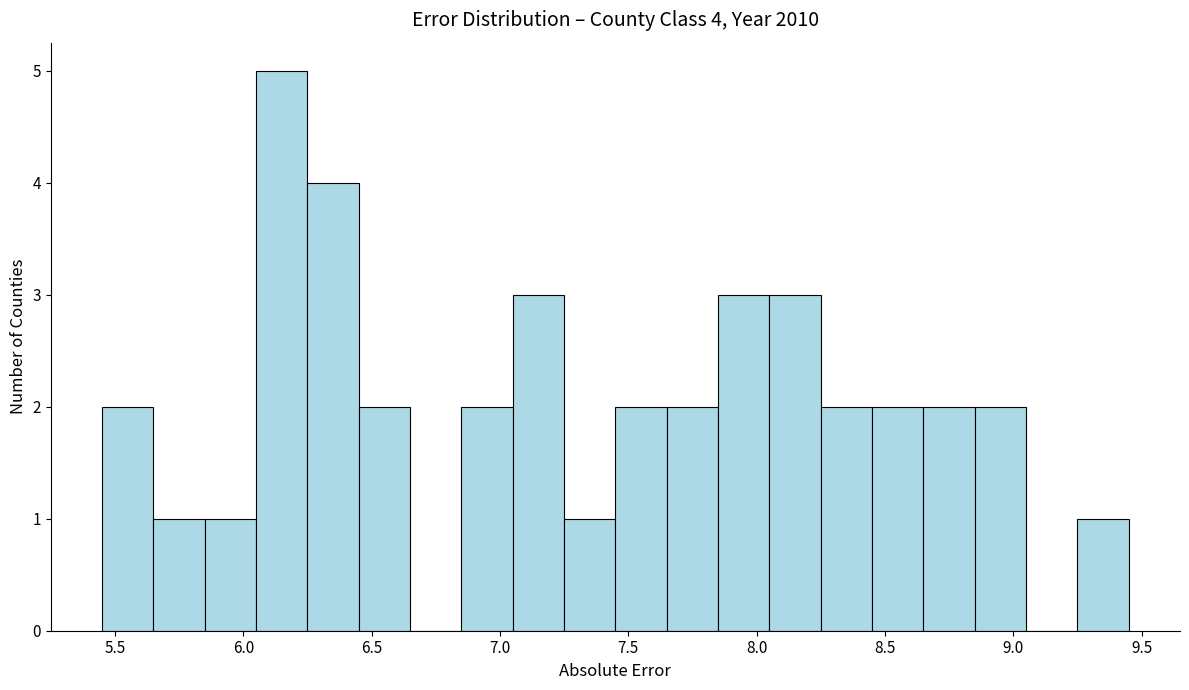

Which range on the x-axis has the tallest bar?

6.05 to 6.25